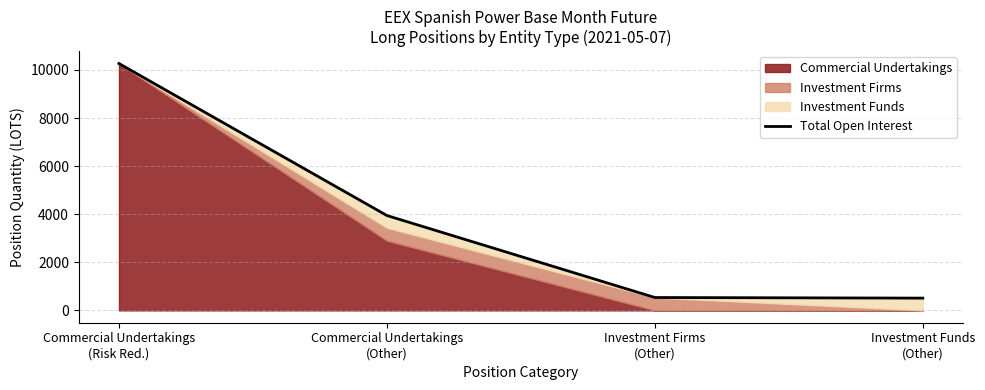

List the labels in order of value, largest first.

Commercial Undertakings
(Risk Red.), Commercial Undertakings
(Other), Investment Firms
(Other), Investment Funds
(Other)